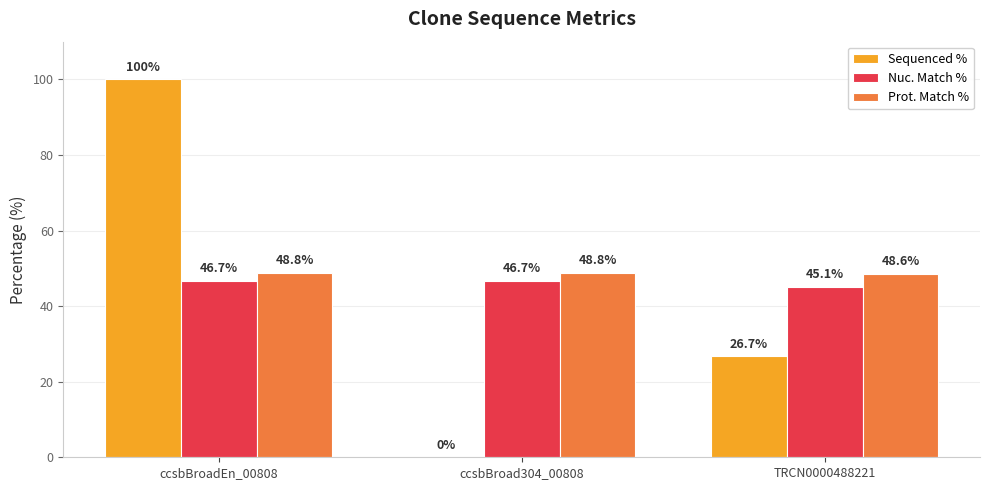

Which series changed the most between ccsbBroadEn_00808 and TRCN0000488221?

Sequenced %